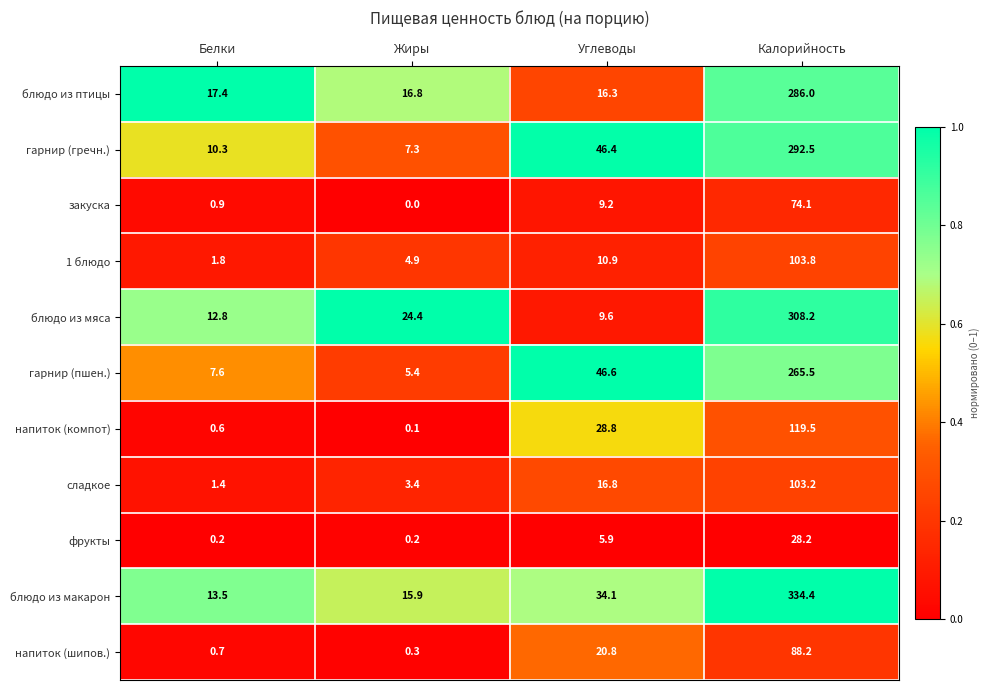

True or false: закуска has a value of 2.0 at Углеводы.

False